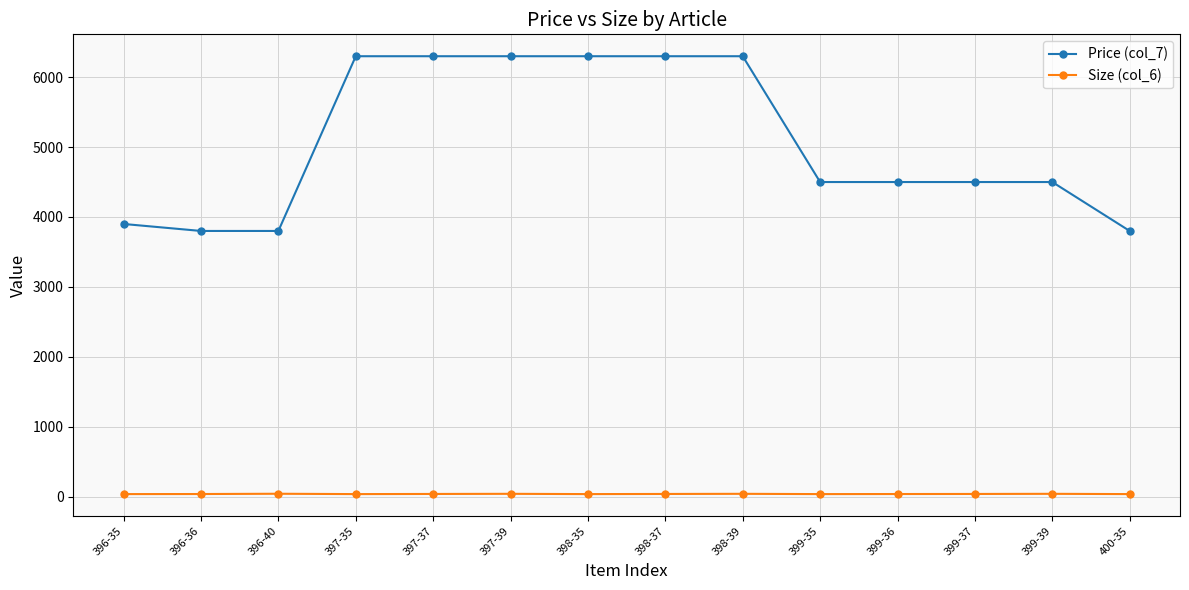

Which series has the largest range (max minus min)?

Price (col_7)